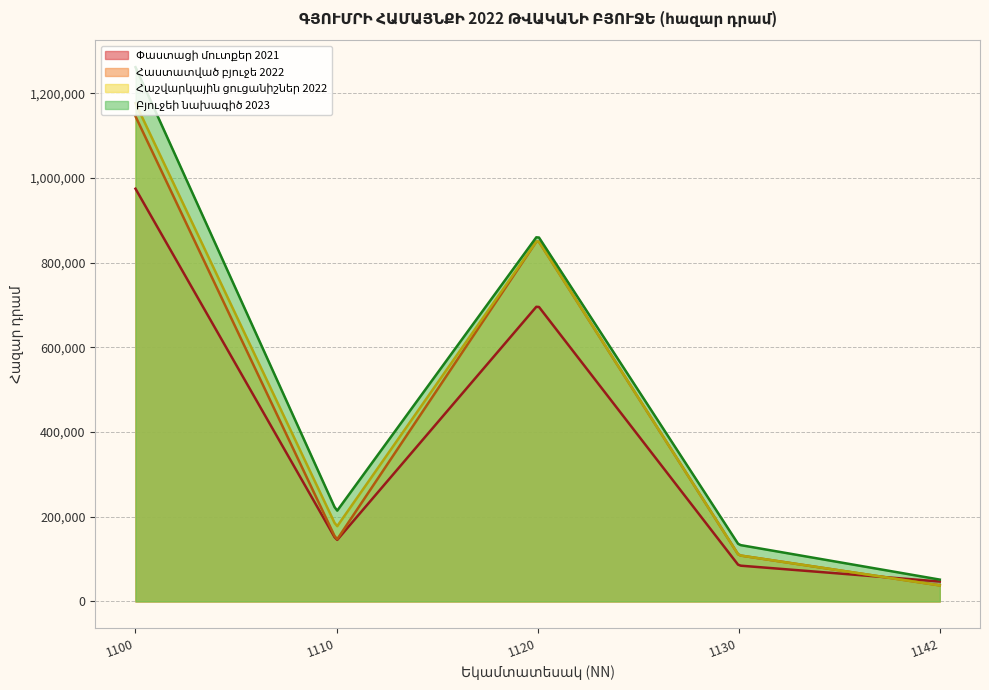

How many interior local valleys does the Հաշվարկային ցուցանիշներ 2022 series have?

1